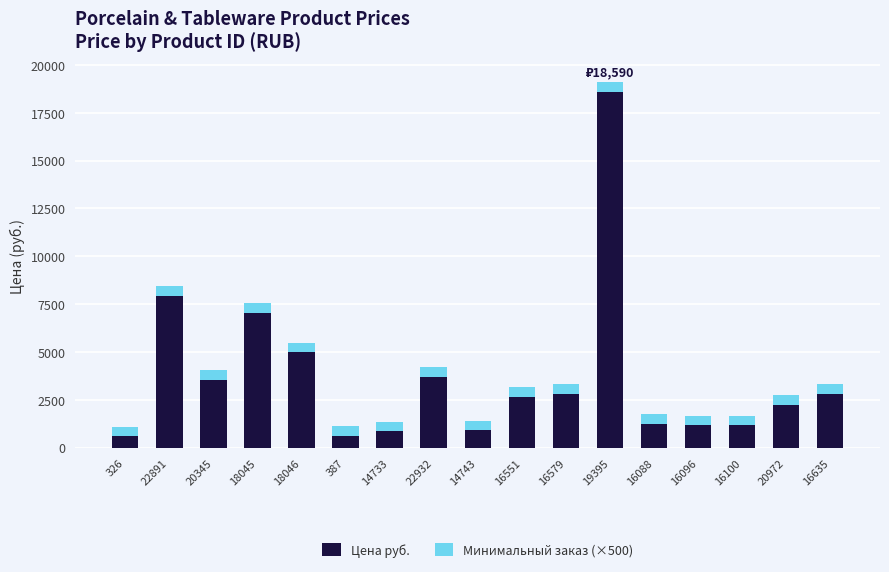

The value of Цена руб. at 16088 is 1237.0. True or false?

True